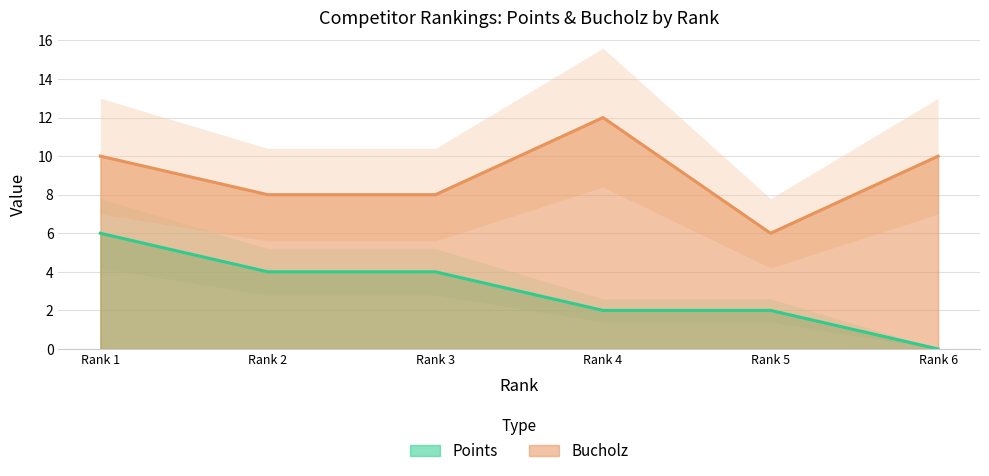

What is the difference between the Points values at Rank 2 and Rank 5?

2